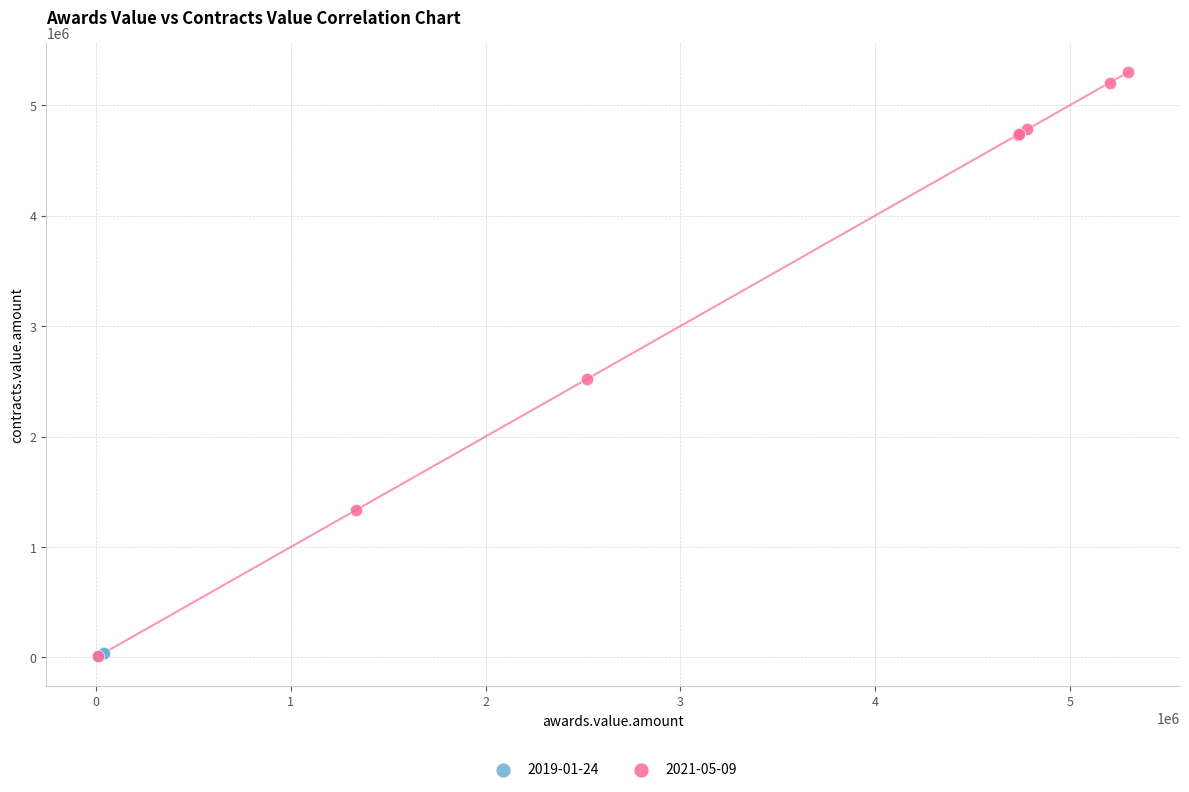

Which series contains the highest Y value?

2021-05-09